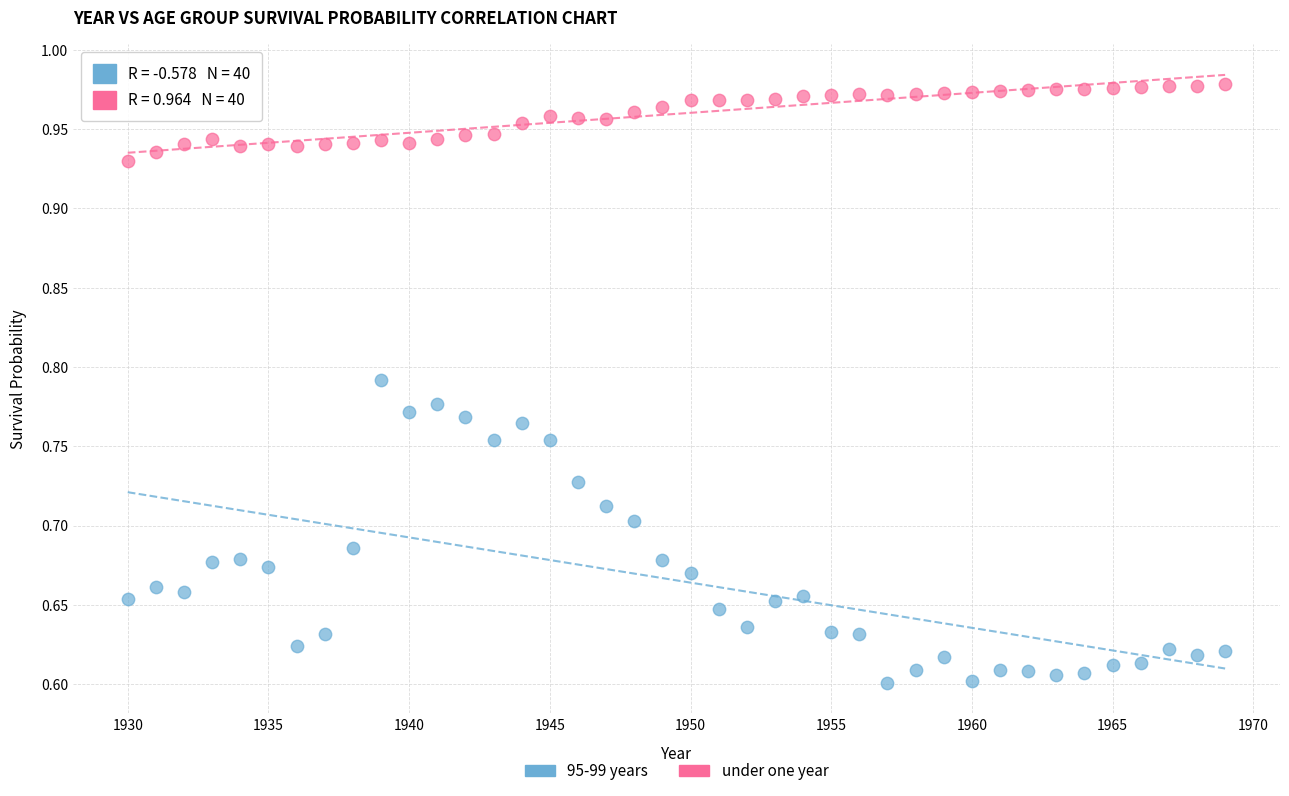

Which series reaches the maximum Y coordinate?

under one year